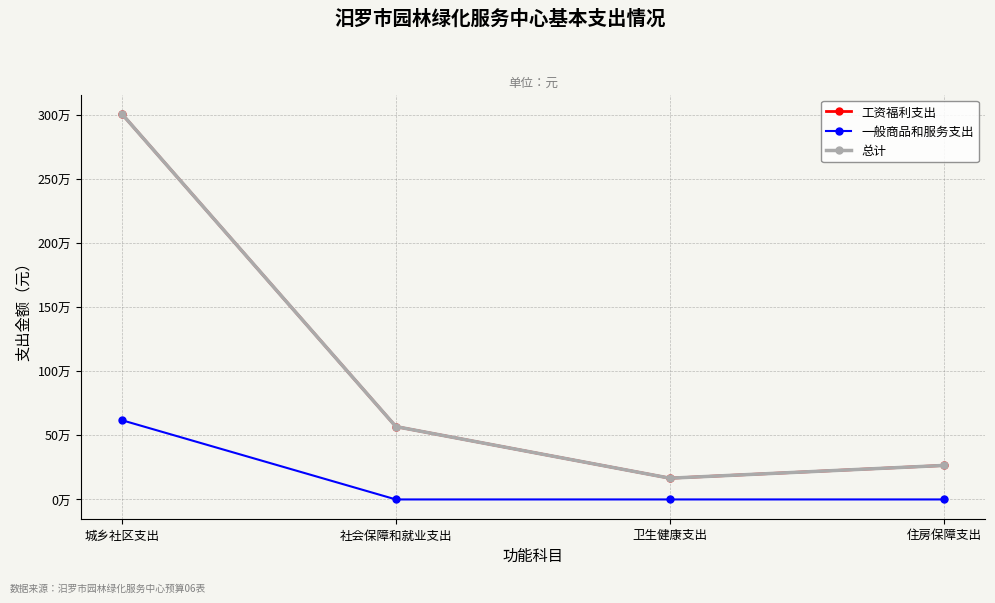

What is the value of the 总计 point at the 1st from the left?

3009107.8